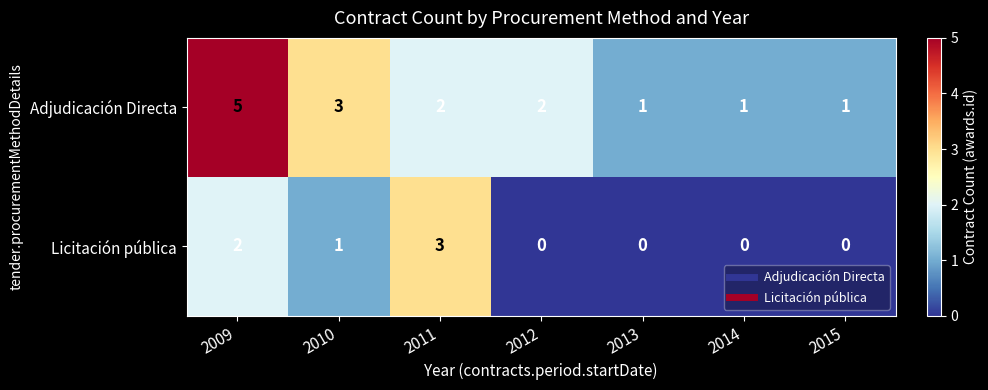

What is the difference between the maximum and minimum values in the Adjudicación Directa series?

4